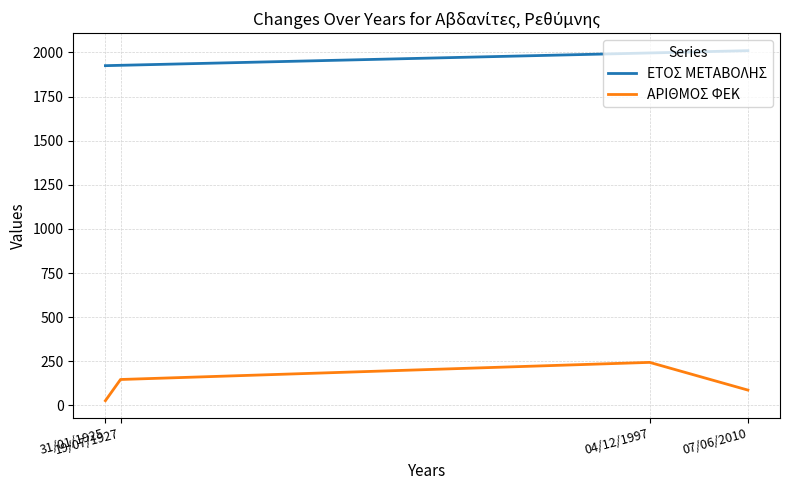

Rank the series by their average value, from lowest to highest.

ΑΡΙΘΜΟΣ ΦΕΚ, ΕΤΟΣ ΜΕΤΑΒΟΛΗΣ